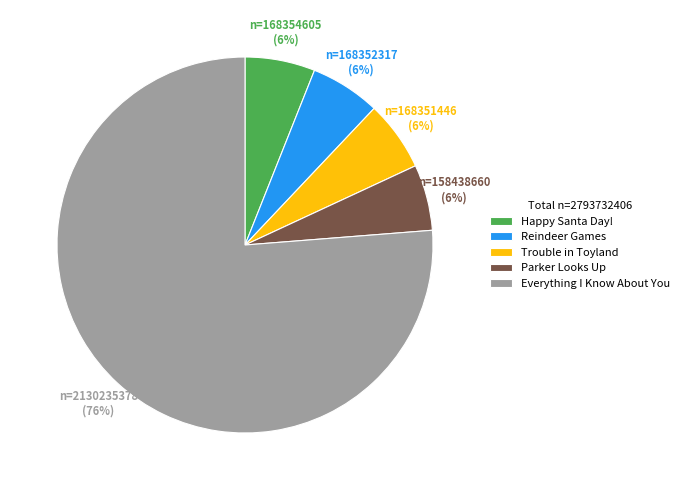

Which slice represents more than half of the pie?

Everything I Know About You